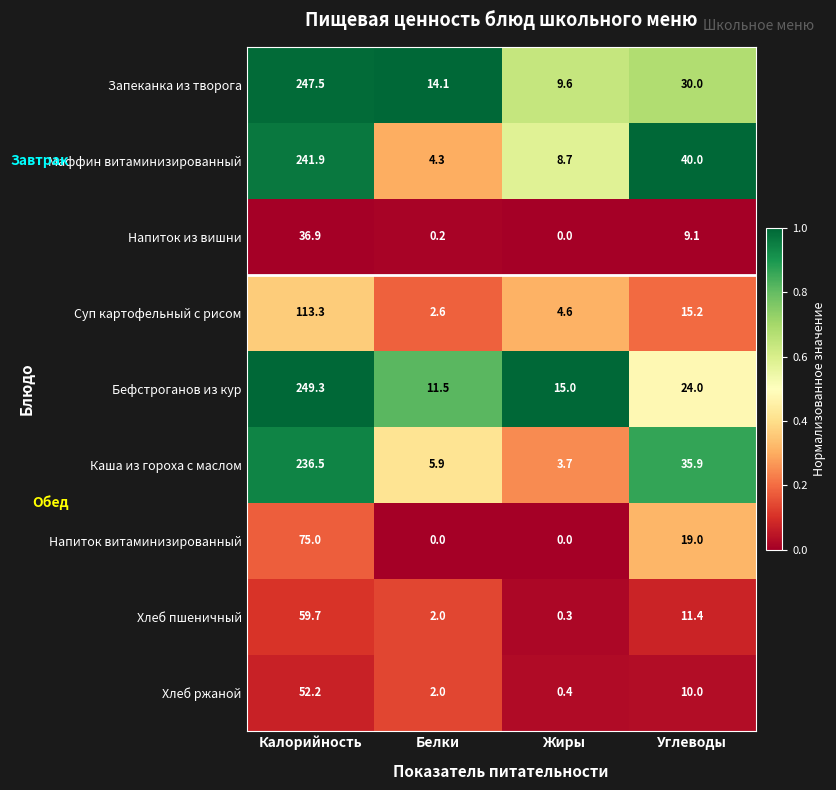

What is the maximum value shown in the chart?

249.3